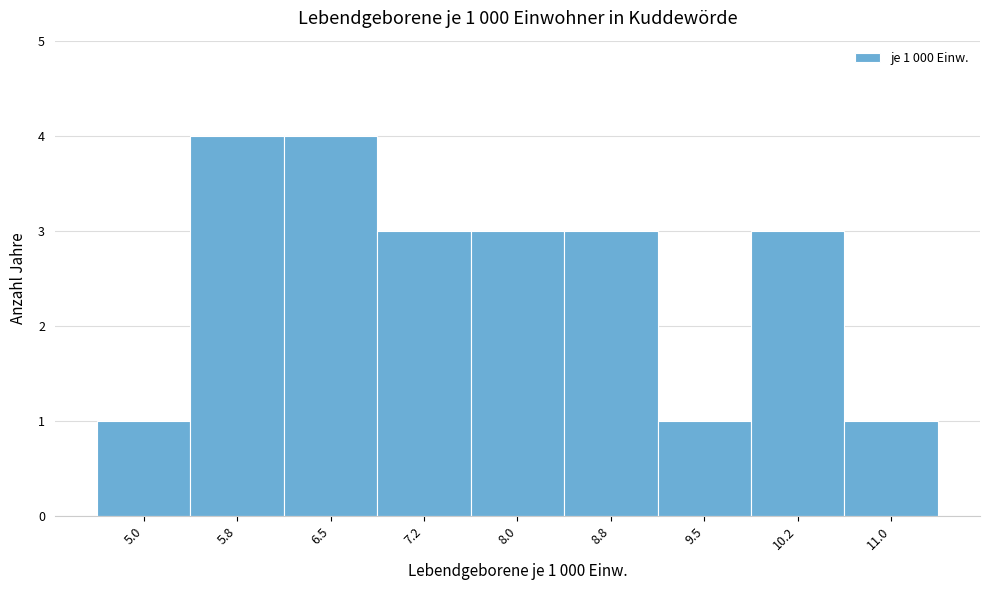

Reading left to right, extract all data points from this chart.

5.0=1	5.8=4	6.5=4	7.2=3	8.0=3	8.8=3	9.5=1	10.2=3	11.0=1